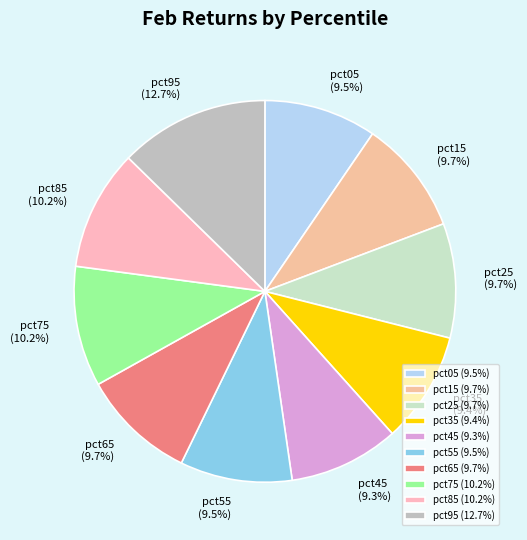

How much of the chart is everything except pct85?

89.8%